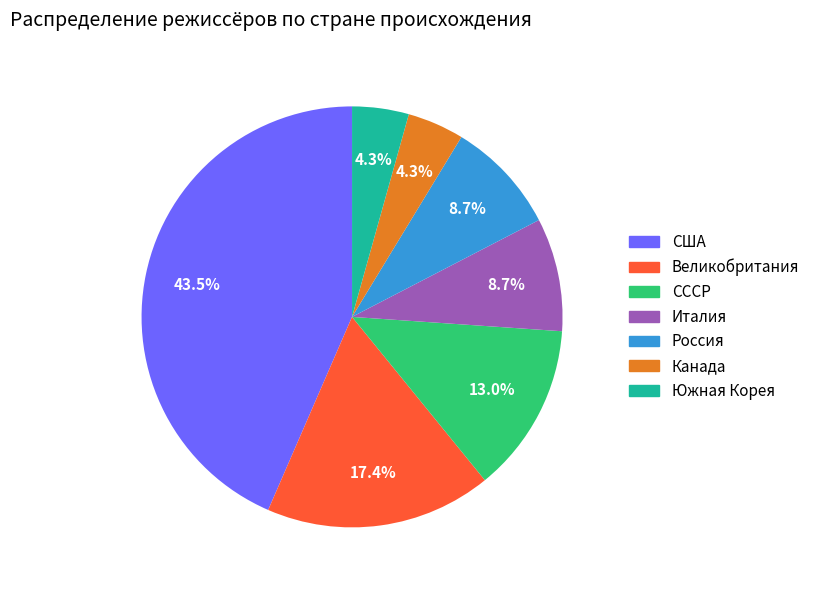

What percentage is the Южная Корея slice, to the nearest percent?

4%